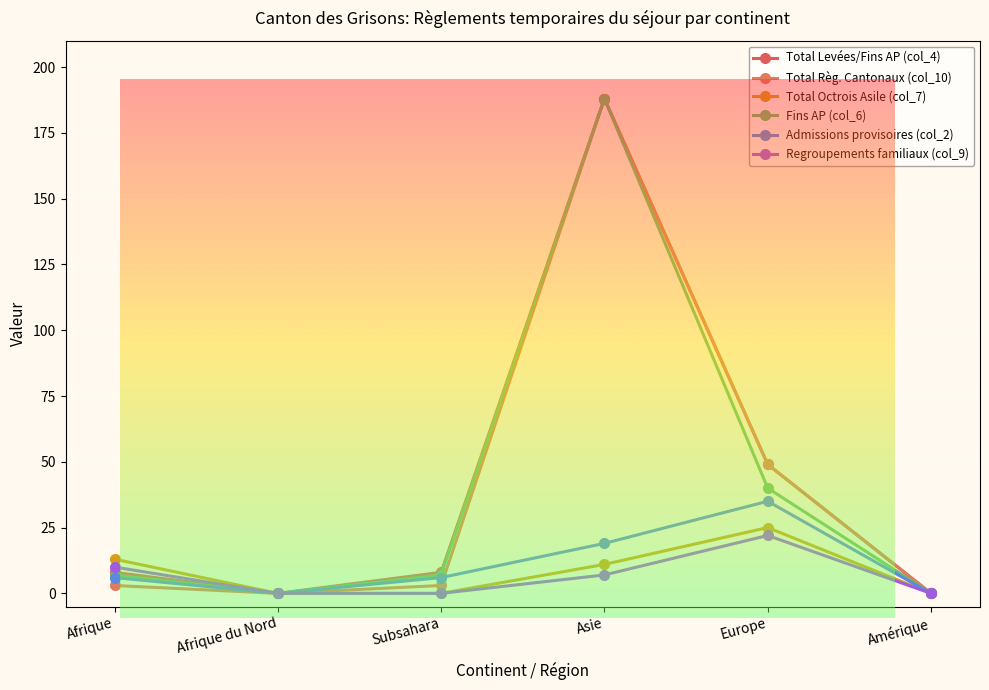

Reading left to right, transcribe all the data shown in this chart.

Total Levées/Fins AP (col_4): Afrique=8	Afrique du Nord=0	Subsahara=8	Asie=188	Europe=49	Amérique=0
Total Règ. Cantonaux (col_10): Afrique=3	Afrique du Nord=0	Subsahara=3	Asie=188	Europe=49	Amérique=0
Total Octrois Asile (col_7): Afrique=13	Afrique du Nord=0	Subsahara=0	Asie=11	Europe=25	Amérique=0
Fins AP (col_6): Afrique=7	Afrique du Nord=0	Subsahara=7	Asie=188	Europe=40	Amérique=0
Admissions provisoires (col_2): Afrique=6	Afrique du Nord=0	Subsahara=6	Asie=19	Europe=35	Amérique=0
Regroupements familiaux (col_9): Afrique=10	Afrique du Nord=0	Subsahara=0	Asie=7	Europe=22	Amérique=0